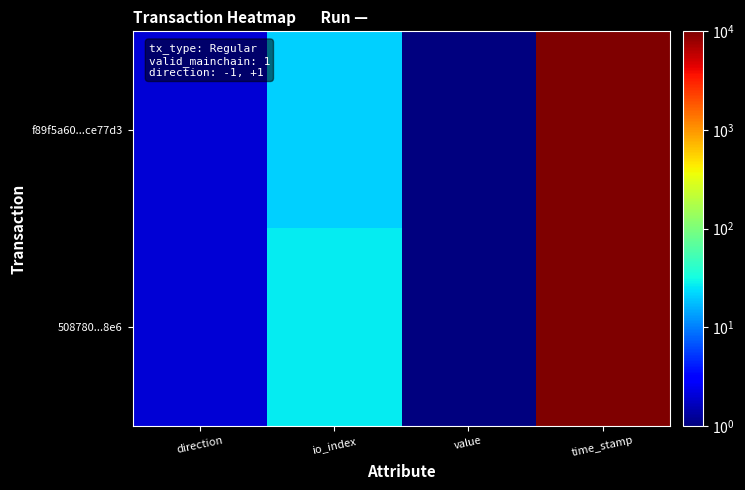

Which series has the largest range (max minus min)?

f89f5a60...ce77d3